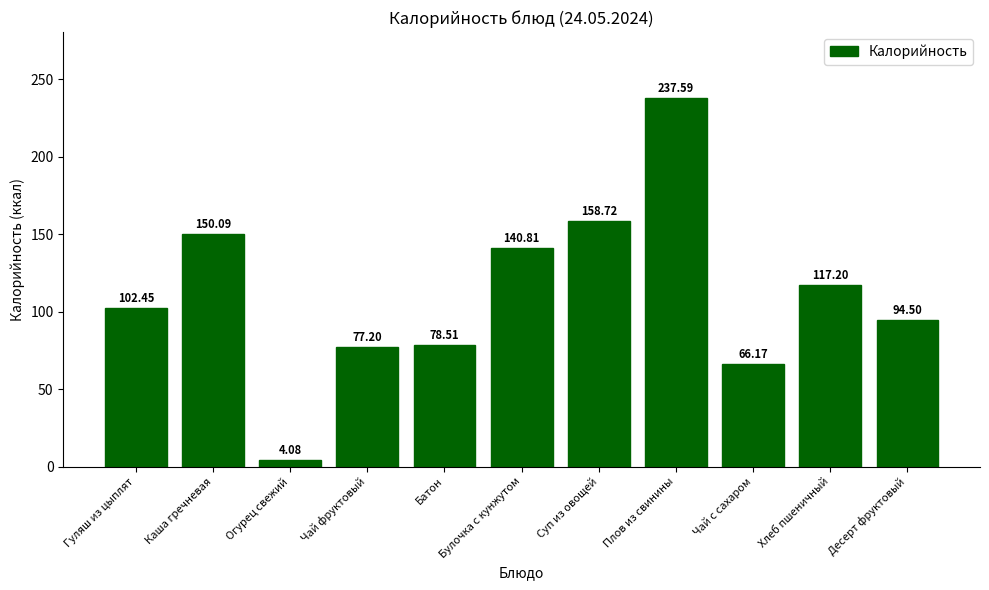

What is the change in value from Огурец свежий to Чай фруктовый?

+73.1